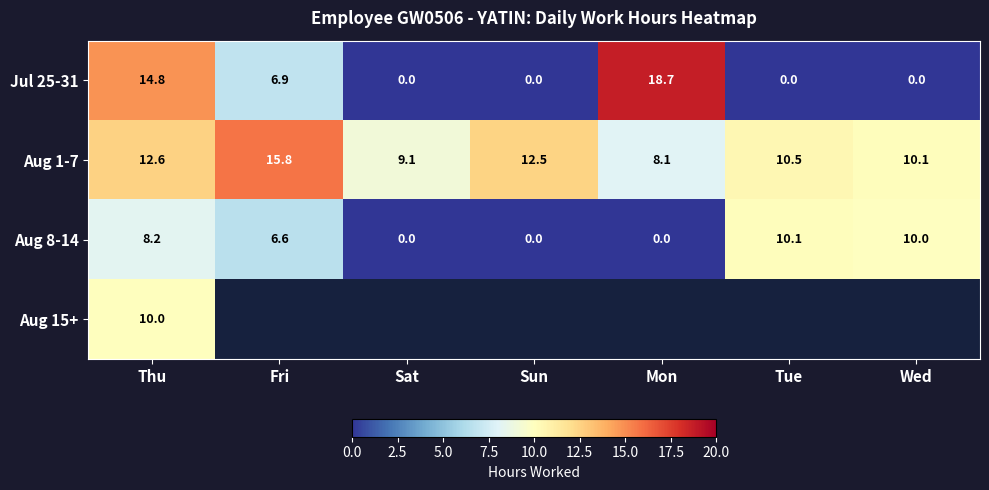

Which category has the highest value in the Aug 8-14 series?

Tue